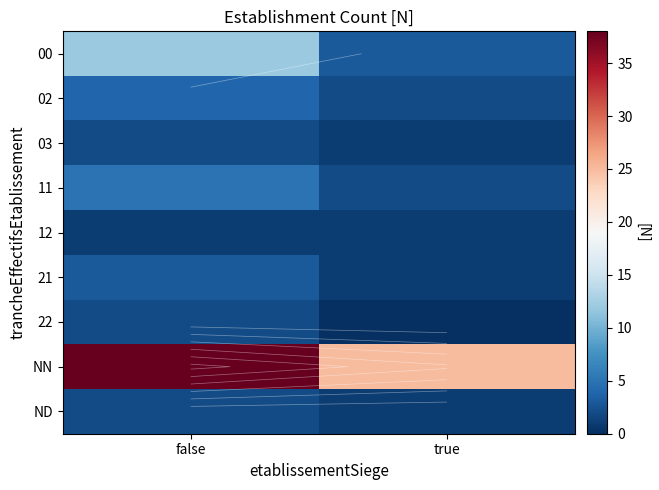

What is the average value of the 03 series?

2